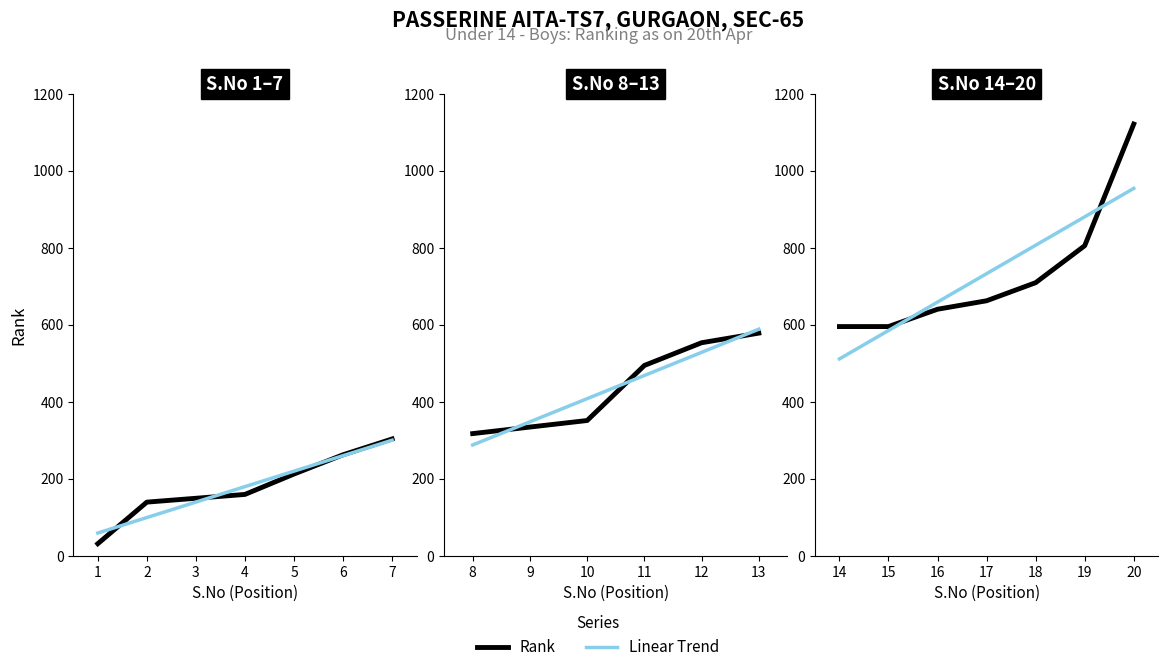

True or false: Rank and Linear Trend intersect in this chart.

True